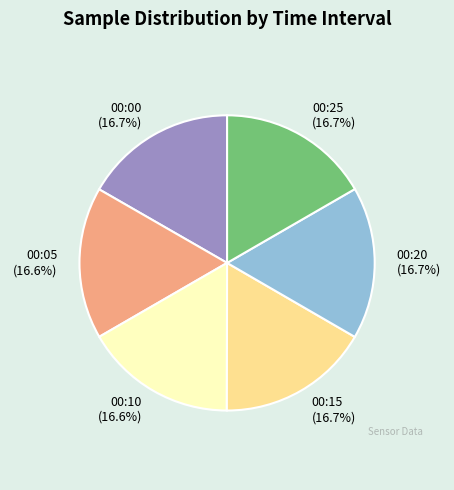

What is the ratio of the value at 00:05 to the value at 00:15?

1.0